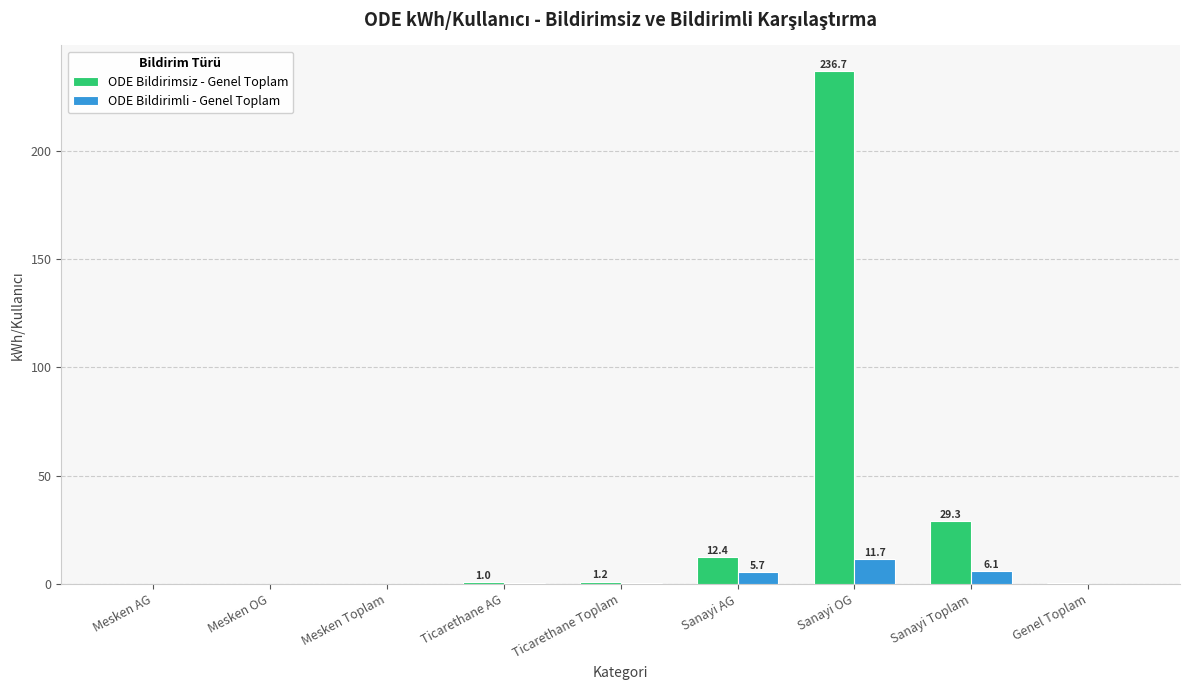

What are all the series names shown in the legend?

ODE Bildirimsiz - Genel Toplam, ODE Bildirimli - Genel Toplam